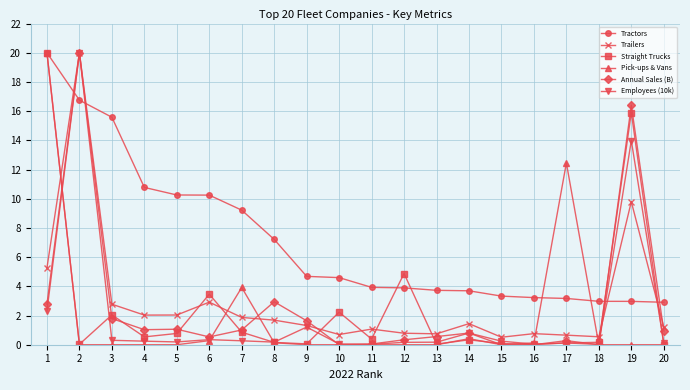

Where is the first local minimum for Straight Trucks?

2